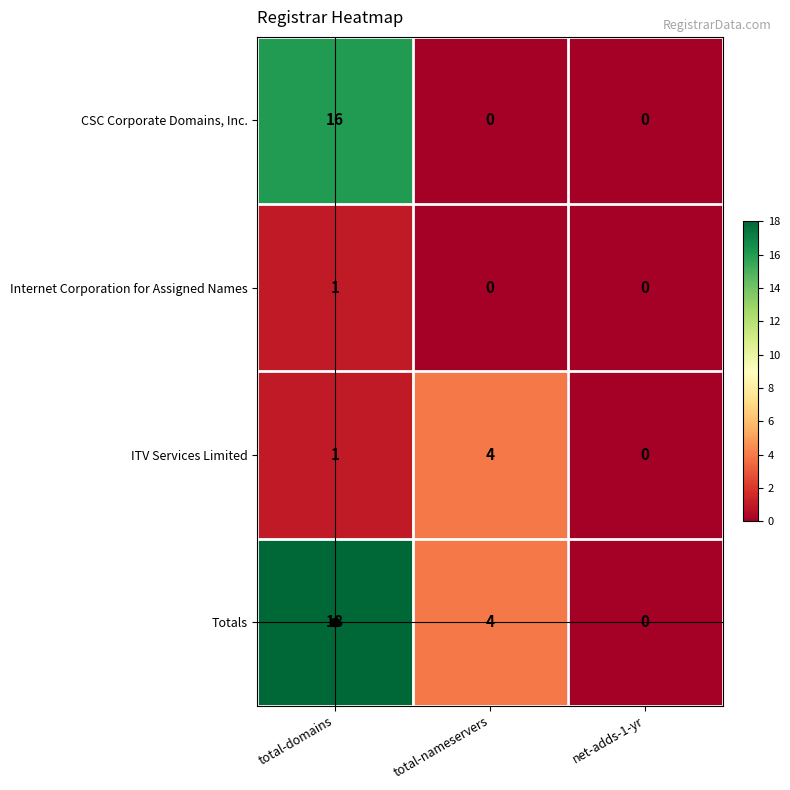

Is it true that Totals equals 0 at net-adds-1-yr?

True